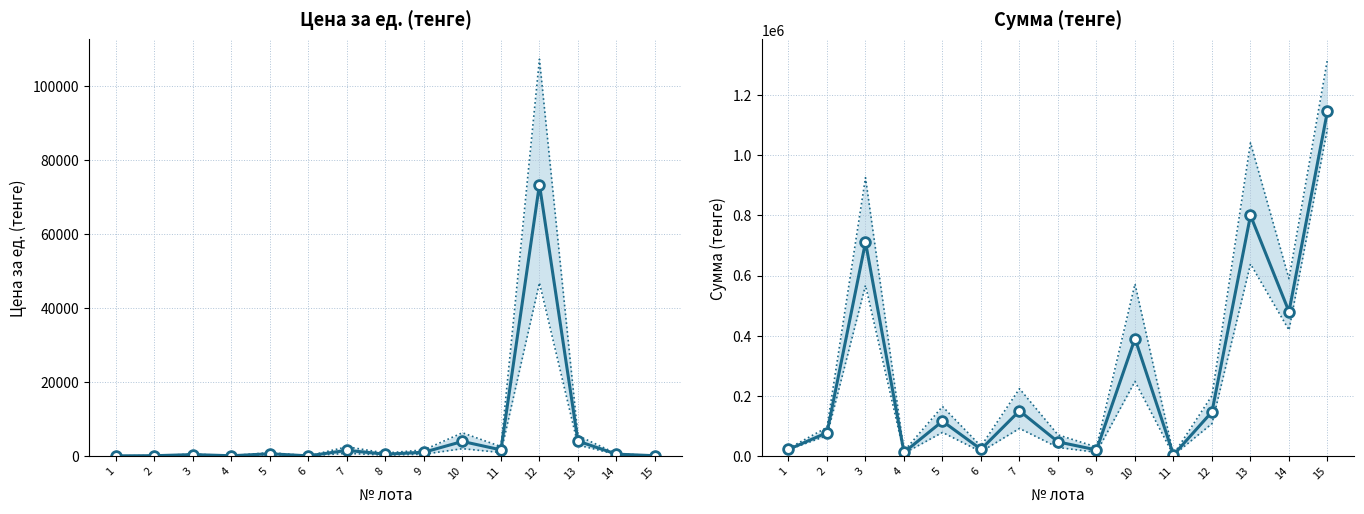

What are all the series names shown in the legend?

Цена за ед. (тенге), Сумма (тенге)